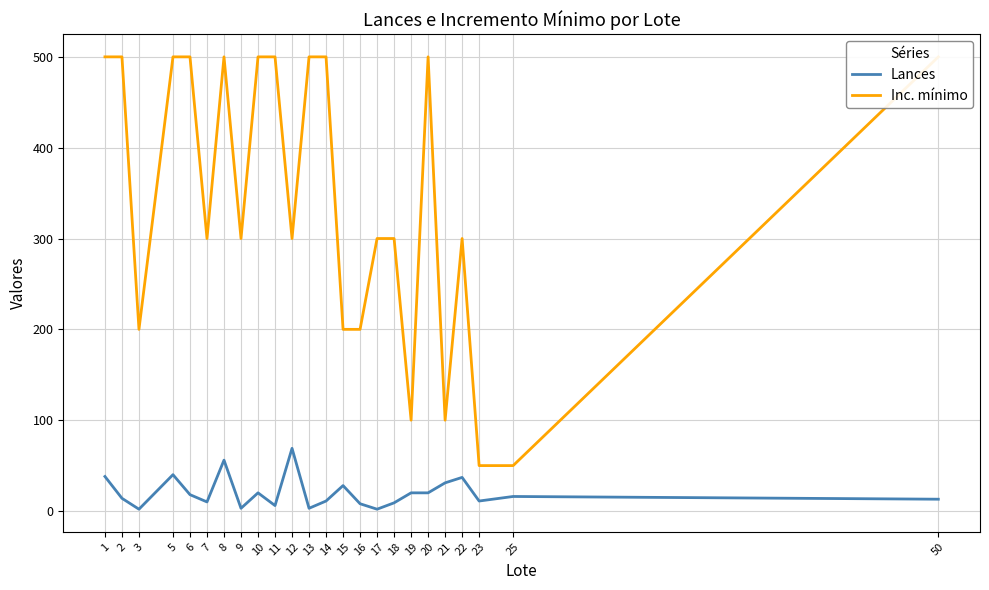

At which category is the sum across all series the highest?

8